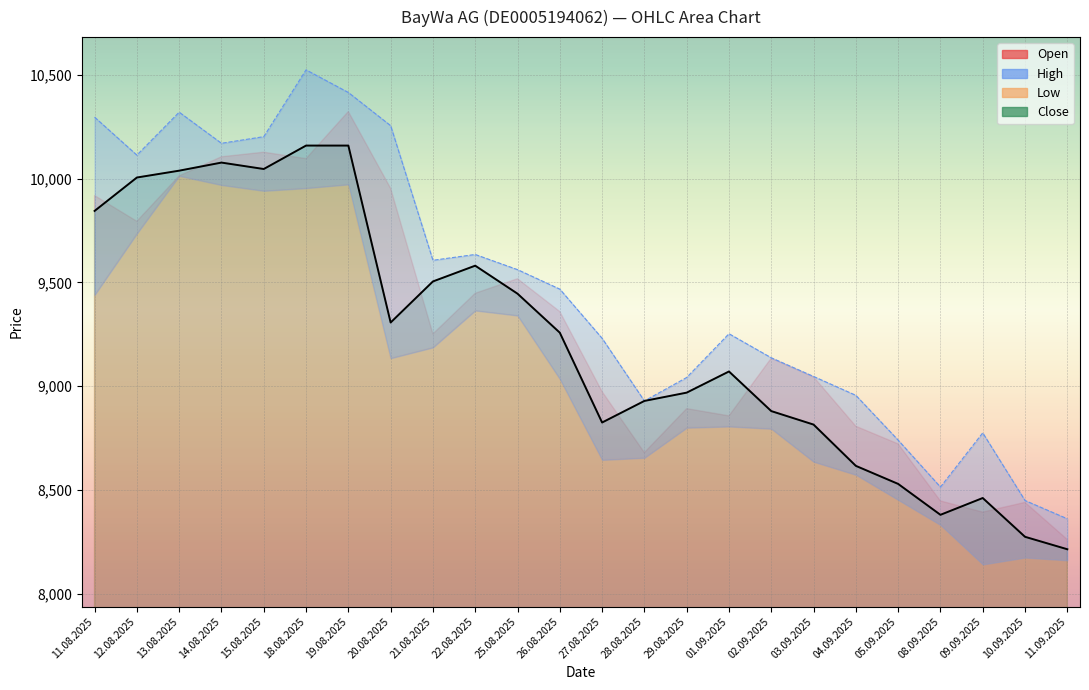

At which category does High reach its first local valley?

12.08.2025